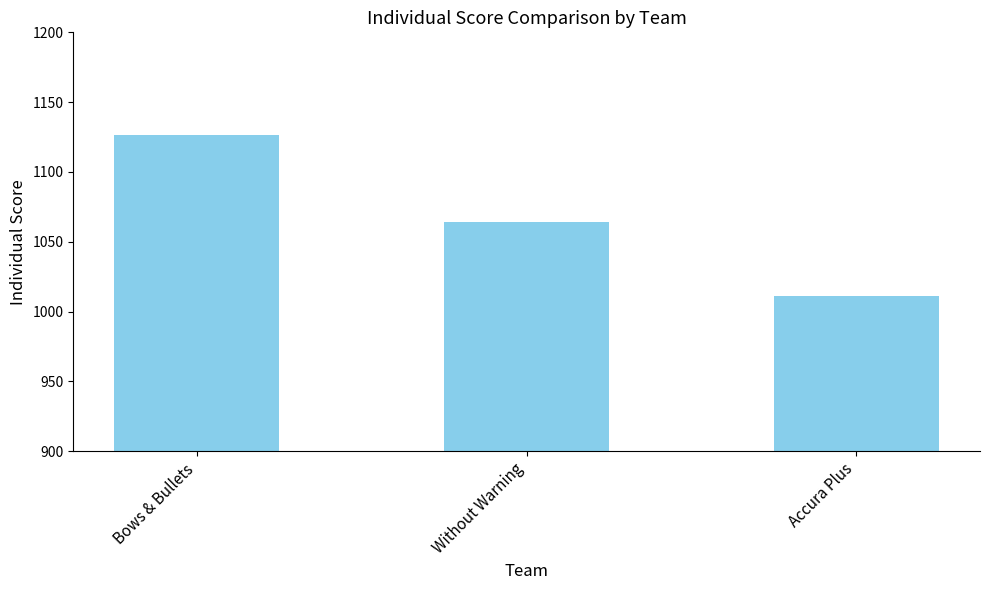

Rank the categories by value from highest to lowest.

Bows & Bullets, Without Warning, Accura Plus